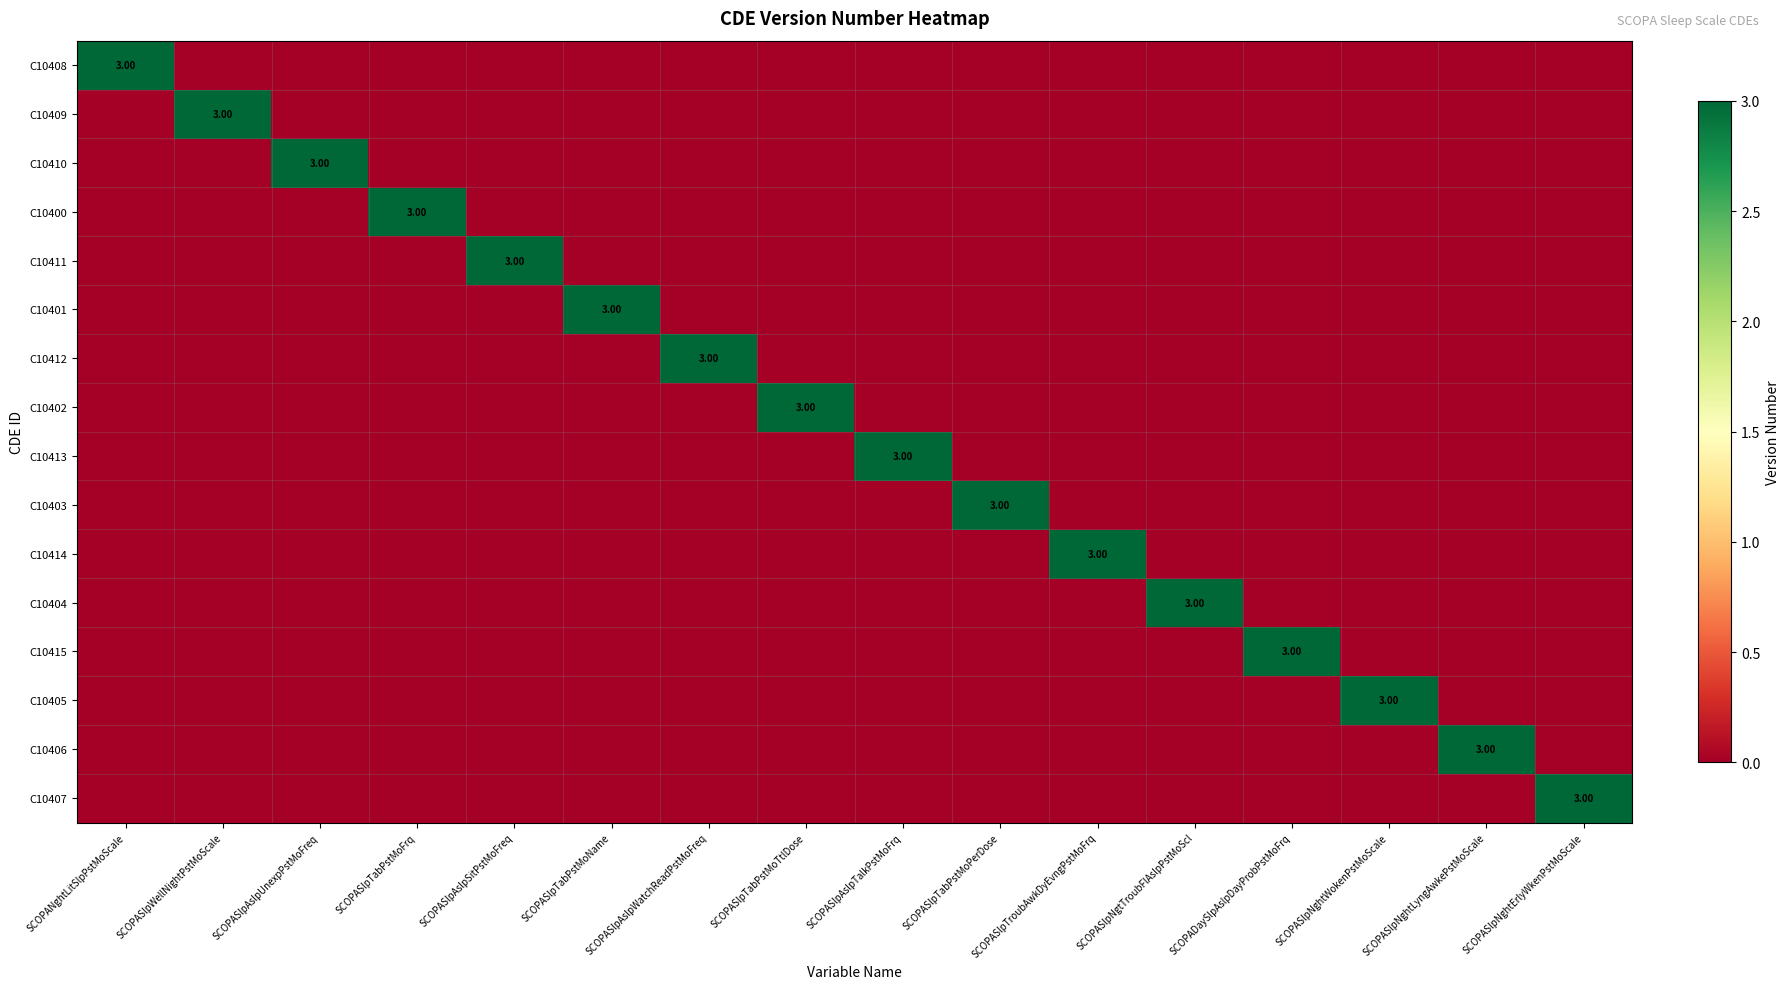

Rank the categories by C10402 value from lowest to highest.

SCOPANghtLitSlpPstMoScale, SCOPASlpWellNightPstMoScale, SCOPASlpAslpUnexpPstMoFreq, SCOPASlpTabPstMoFrq, SCOPASlpAslpSitPstMoFreq, SCOPASlpTabPstMoName, SCOPASlpAslpWatchReadPstMoFreq, SCOPASlpAslpTalkPstMoFrq, SCOPASlpTabPstMoPerDose, SCOPASlpTroubAwkDyEvngPstMoFrq, SCOPASlpNgtTroubFlAslpPstMoScl, SCOPADaySlpAslpDayProbPstMoFrq, SCOPASlpNghtWokenPstMoScale, SCOPASlpNghtLyngAwkePstMoScale, SCOPASlpNghtErlyWkenPstMoScale, SCOPASlpTabPstMoTtlDose